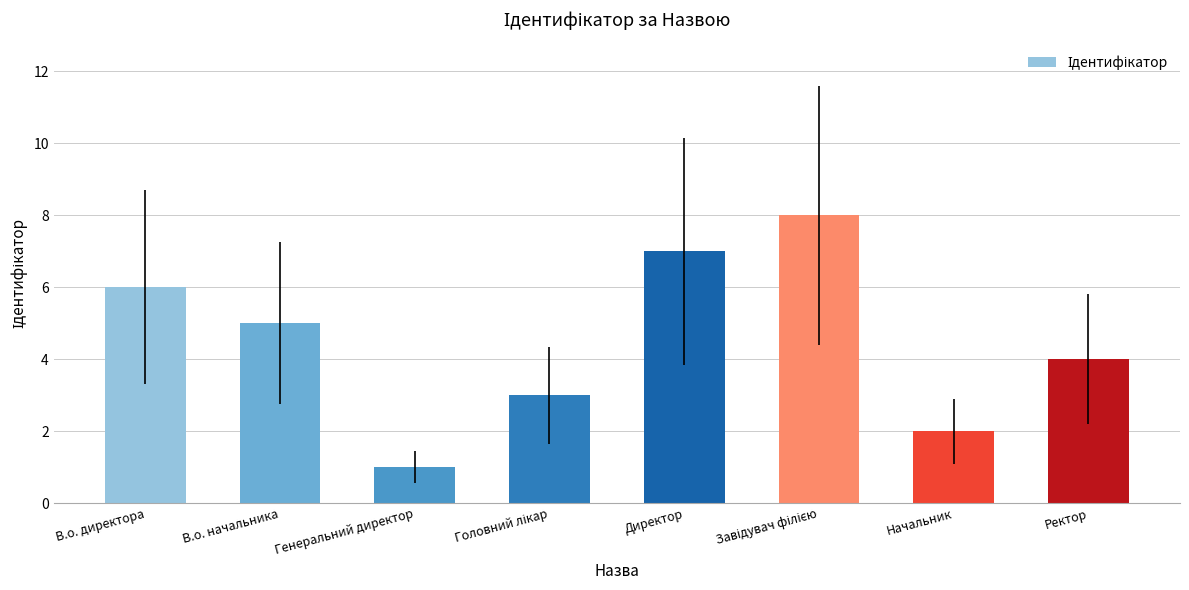

Does the chart contain any negative values?

No